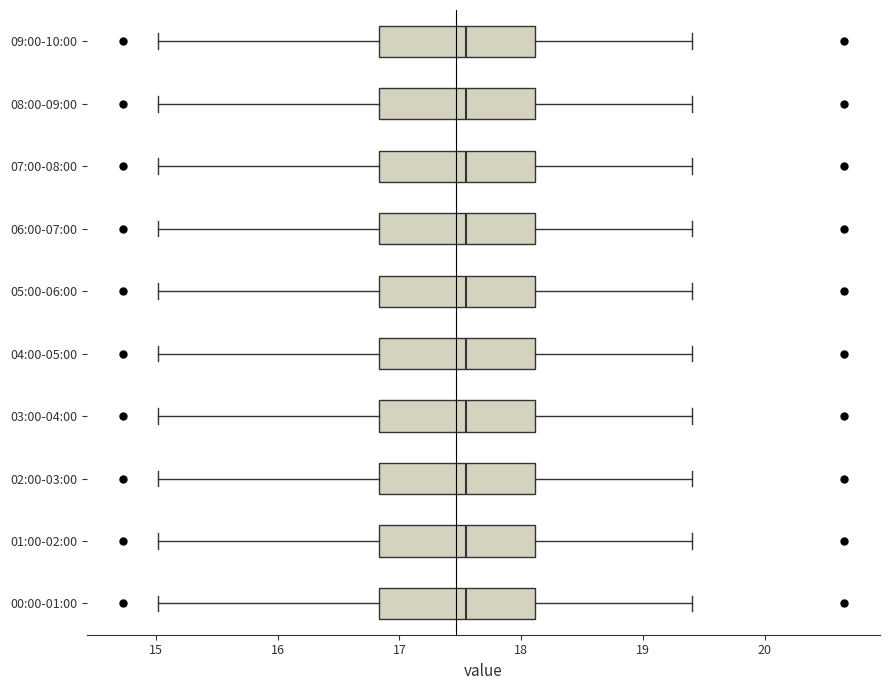

Reading bottom to top, transcribe this box plot: for each box, give where its median line is, the range the box spans, and where its two whiskers end, as read against the x-axis. The values are not printed on the chart, so give them approximately, as read against the axis.

00:00-01:00: median 17.6, box 16.8 to 18.1, whiskers 15.0 to 19.4
01:00-02:00: median 17.6, box 16.8 to 18.1, whiskers 15.0 to 19.4
02:00-03:00: median 17.6, box 16.8 to 18.1, whiskers 15.0 to 19.4
03:00-04:00: median 17.6, box 16.8 to 18.1, whiskers 15.0 to 19.4
04:00-05:00: median 17.6, box 16.8 to 18.1, whiskers 15.0 to 19.4
05:00-06:00: median 17.6, box 16.8 to 18.1, whiskers 15.0 to 19.4
06:00-07:00: median 17.6, box 16.8 to 18.1, whiskers 15.0 to 19.4
07:00-08:00: median 17.6, box 16.8 to 18.1, whiskers 15.0 to 19.4
08:00-09:00: median 17.6, box 16.8 to 18.1, whiskers 15.0 to 19.4
09:00-10:00: median 17.6, box 16.8 to 18.1, whiskers 15.0 to 19.4